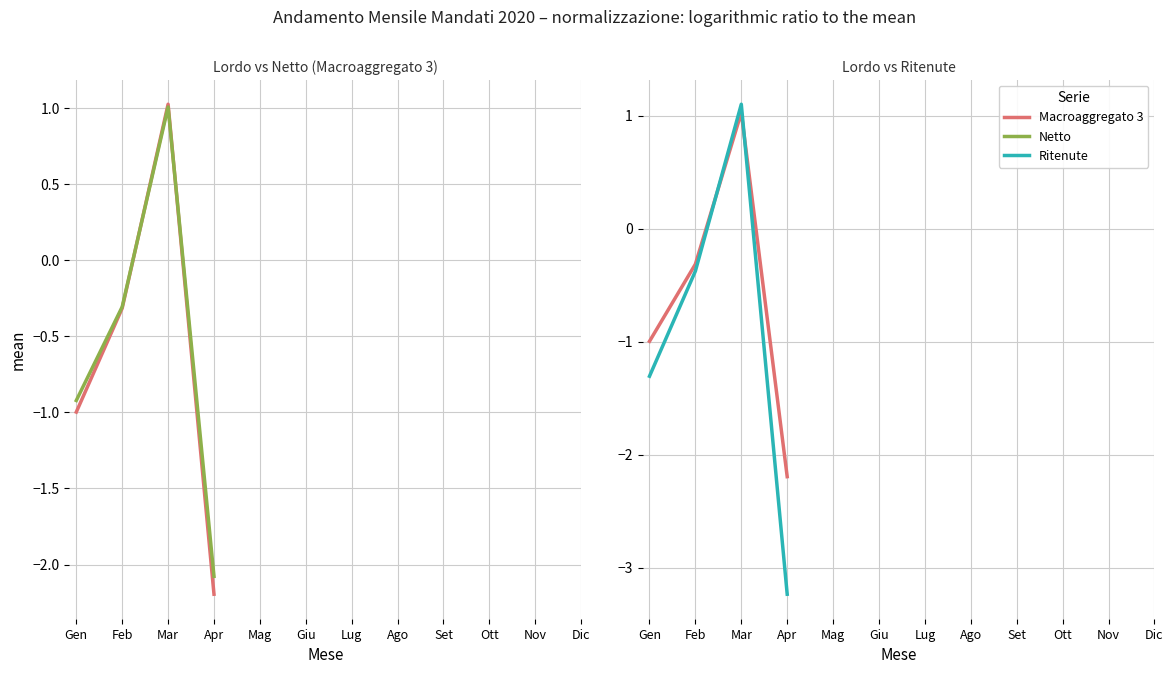

Which has a higher value, Mar or Feb?

Mar